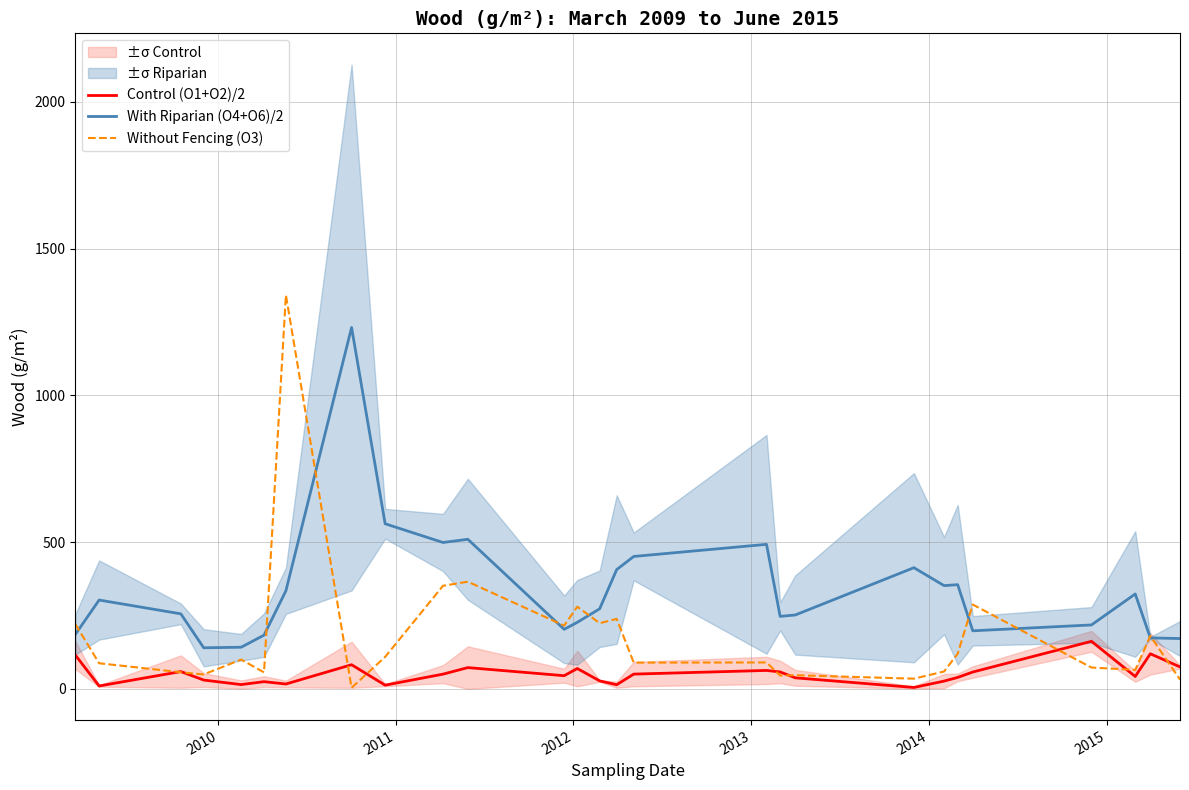

True or false: Without Fencing (O3) and Control (O1+O2)/2 intersect in this chart.

True